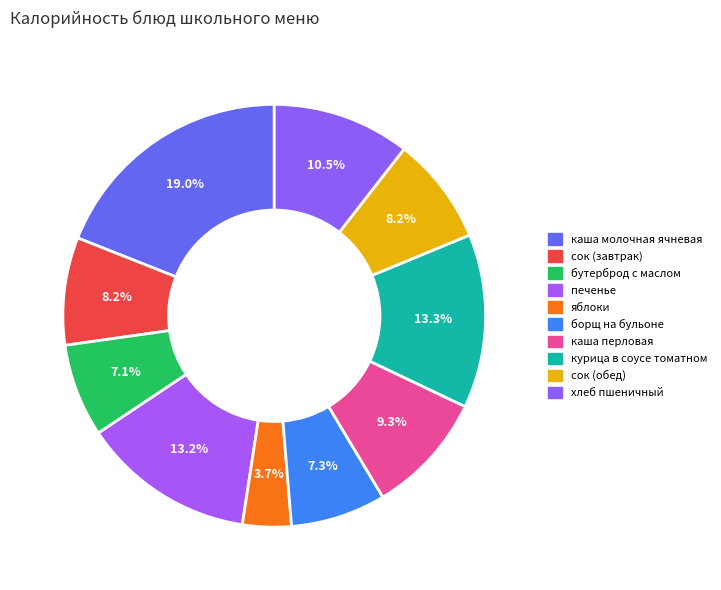

What percentage is NOT represented by курица в соусе томатном?

86.7%